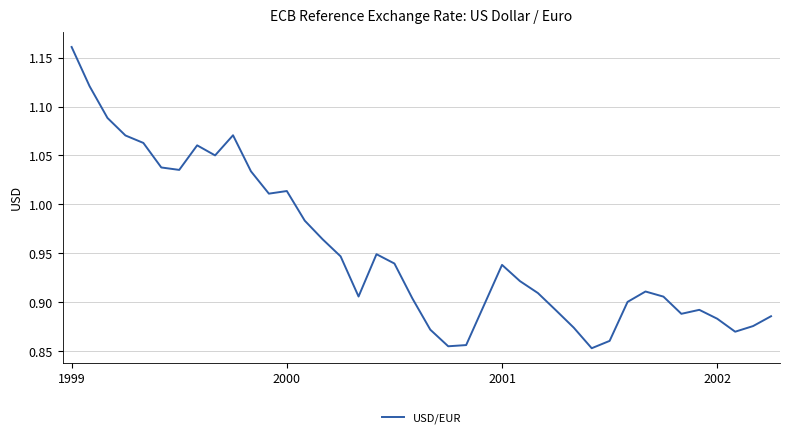

What is the difference between the maximum and minimum values?

0.3